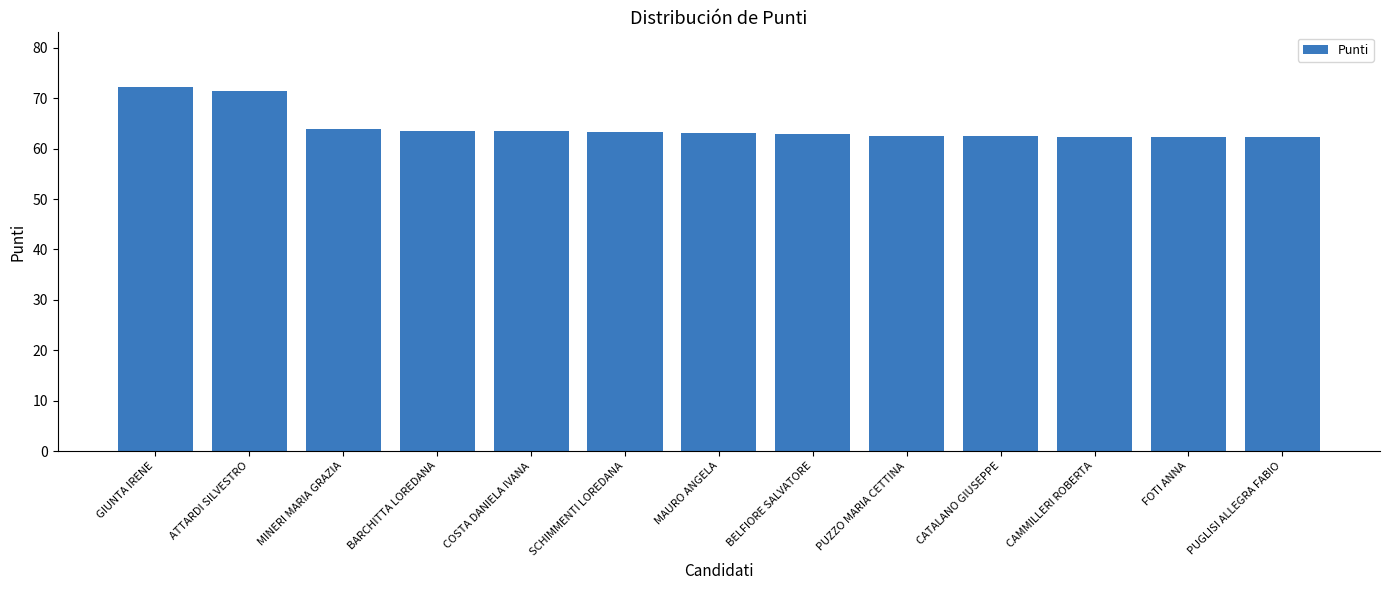

What is the difference between the second highest and minimum values?

9.2